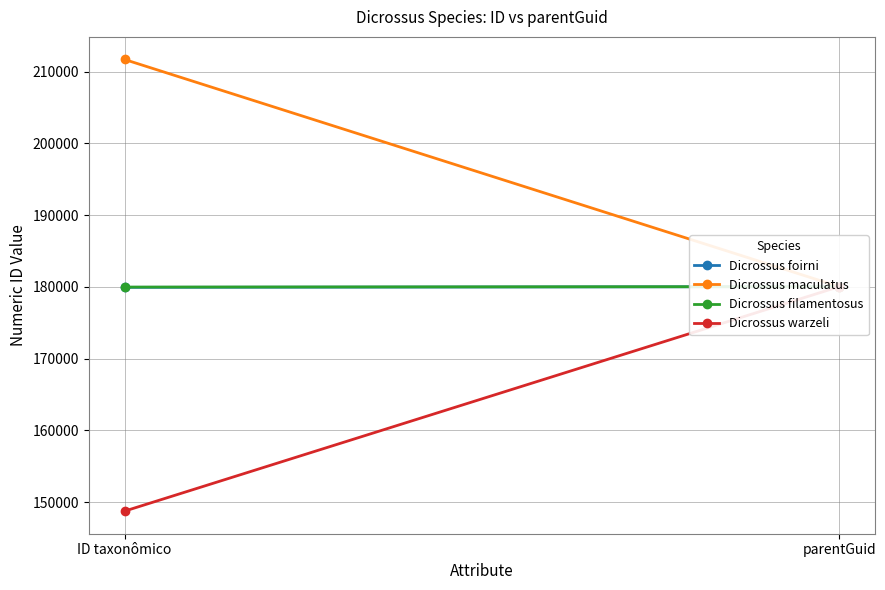

How many categories are shown in the chart?

2